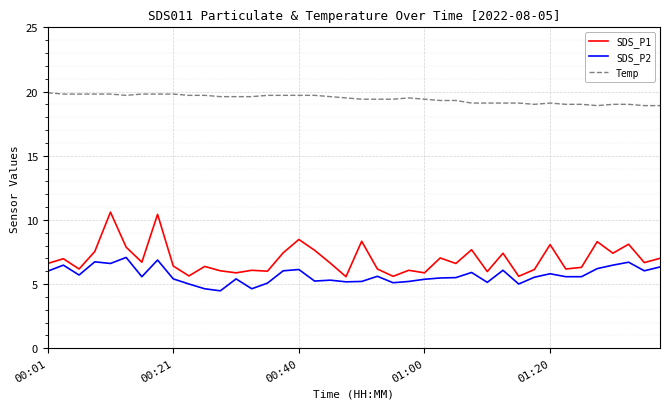

What is the highest value of the SDS_P2 series?

7.1